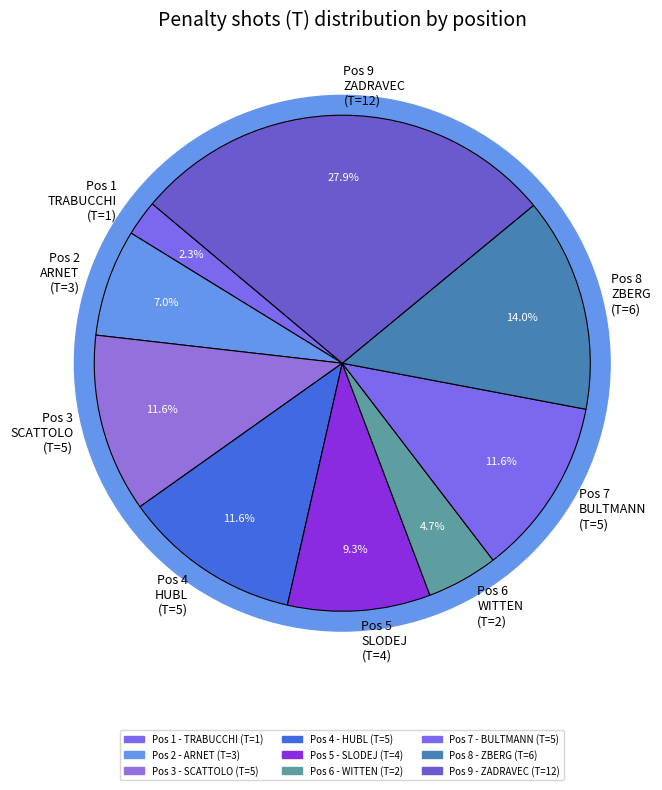

What percentage do 4 and 8 together represent?

25.6%